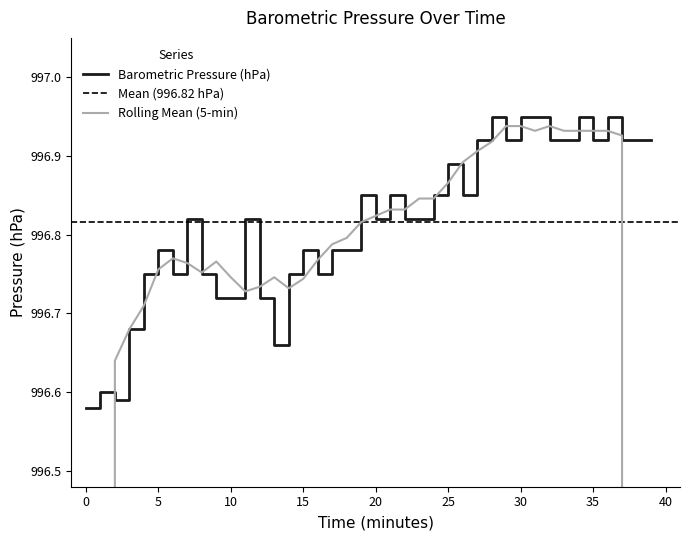

The chart shows a value of 996.8 at 16. True or false?

True